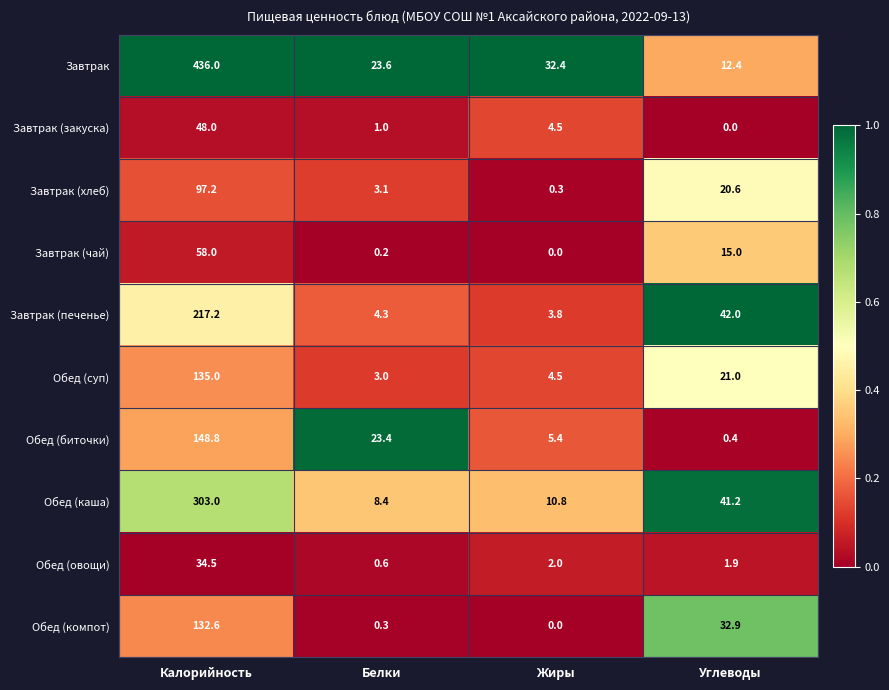

What is the average value of the Завтрак (печенье) series?

66.8